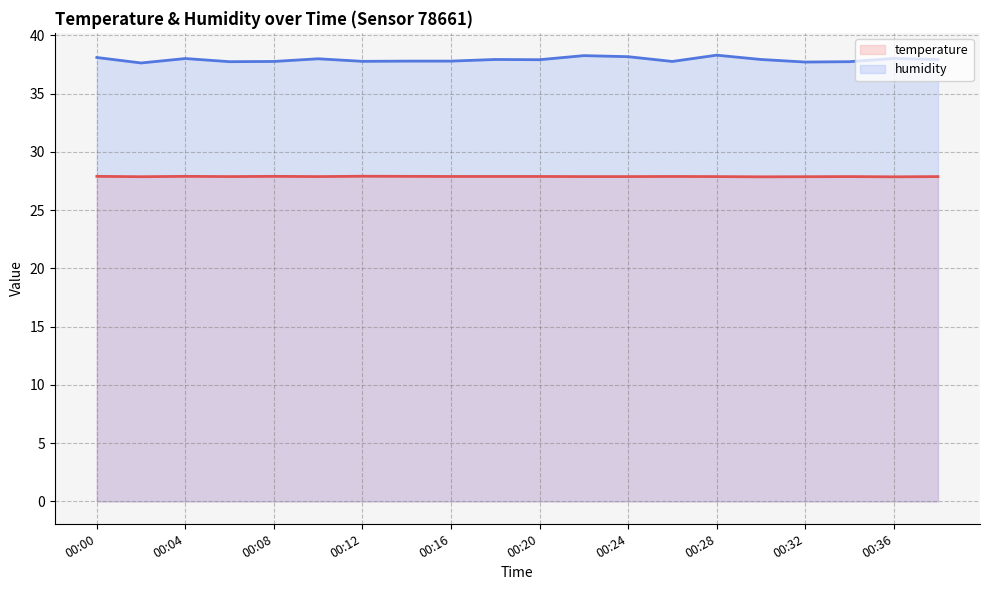

What is the sum of the humidity values at 00:06 and 00:02?

75.4